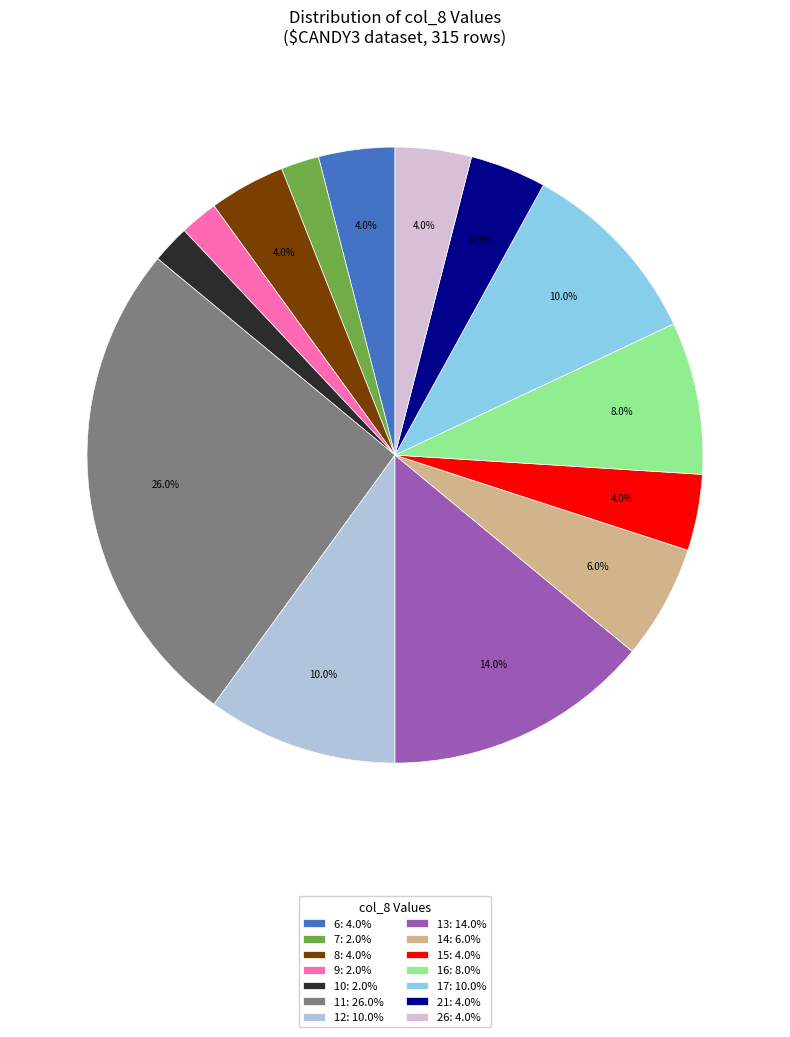

Is there a majority slice in this chart?

No